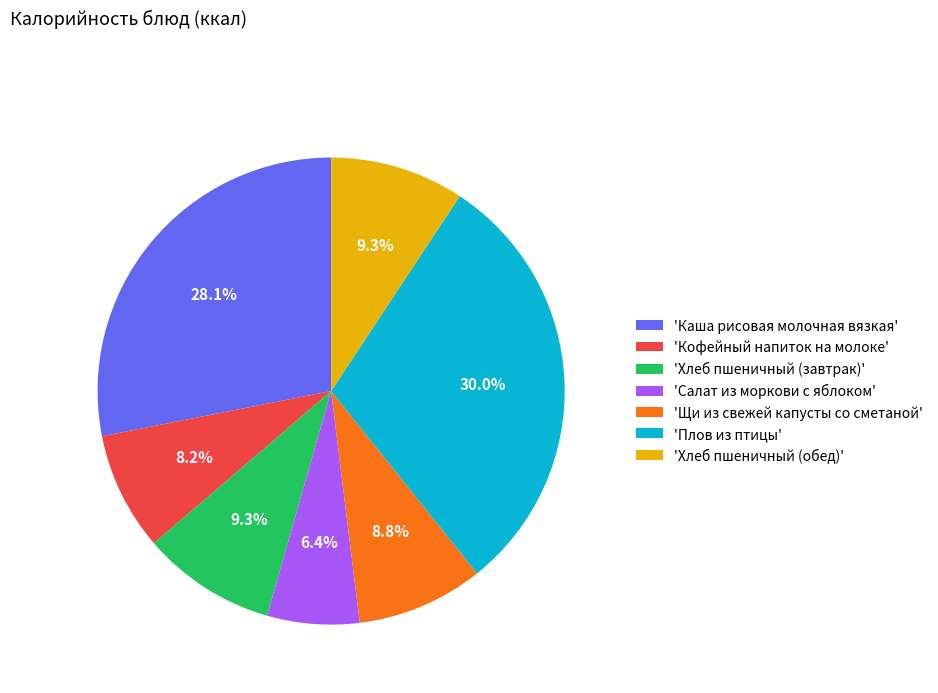

Between 'Плов из птицы' and 'Хлеб пшеничный (завтрак)', which is larger?

'Плов из птицы'